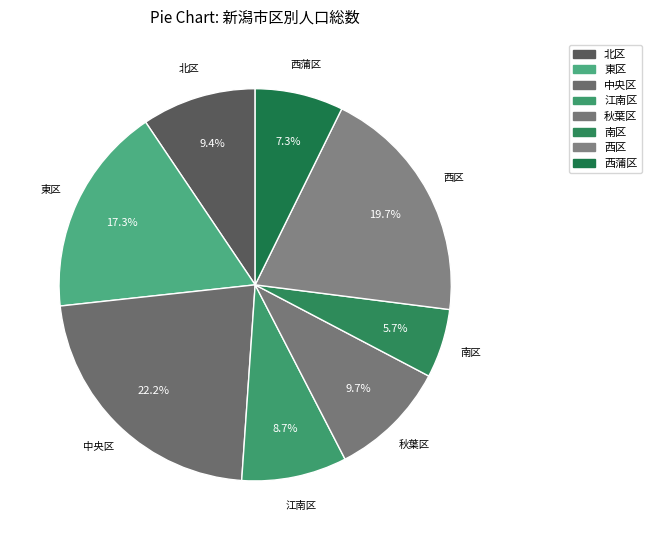

How many segments does this pie chart have?

8